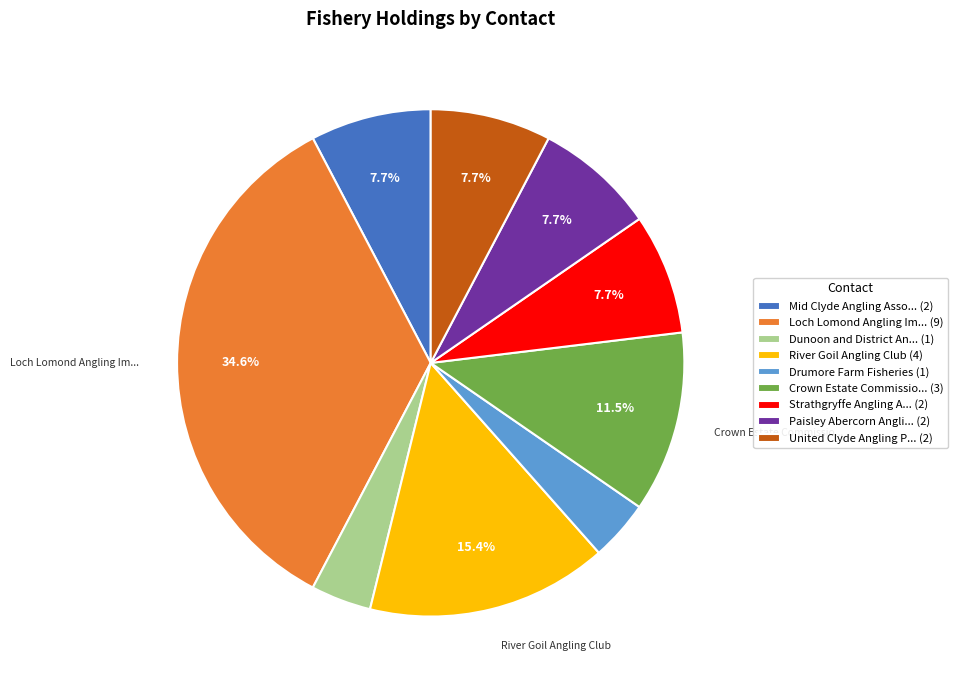

How many slices are in this pie chart?

9